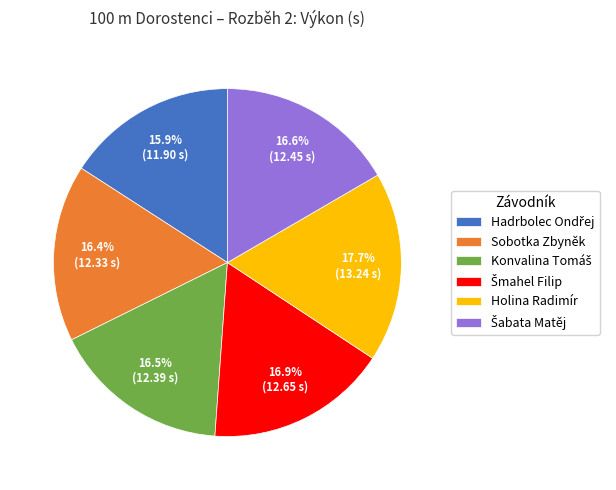

Which category has the biggest portion of the pie?

Holina Radimír